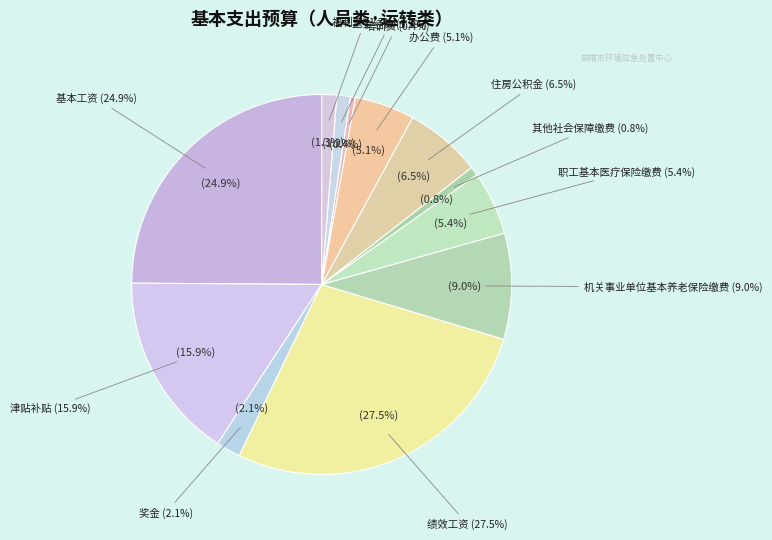

Is it true that 津贴补贴 is 21% of the pie?

False